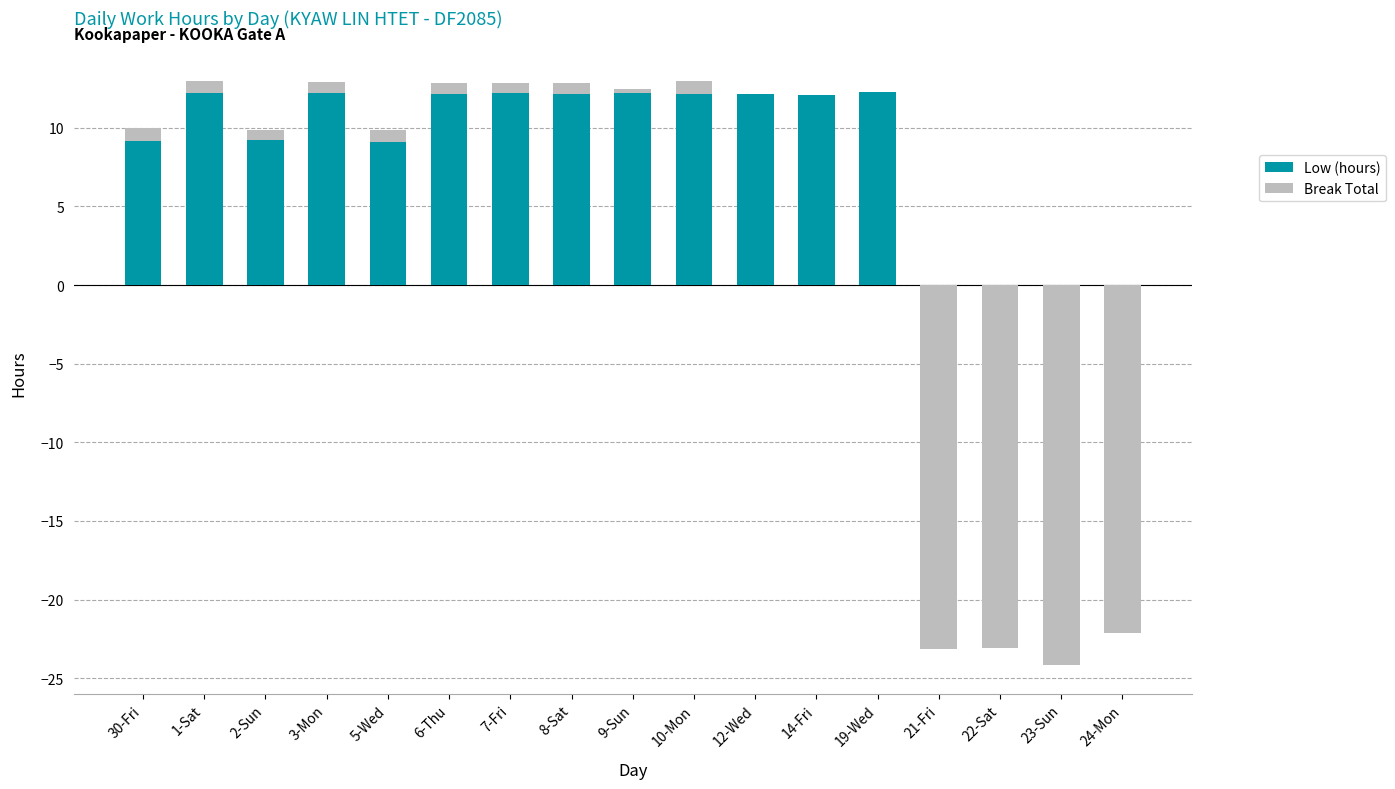

At which category does the chart reach its minimum across all series?

23-Sun